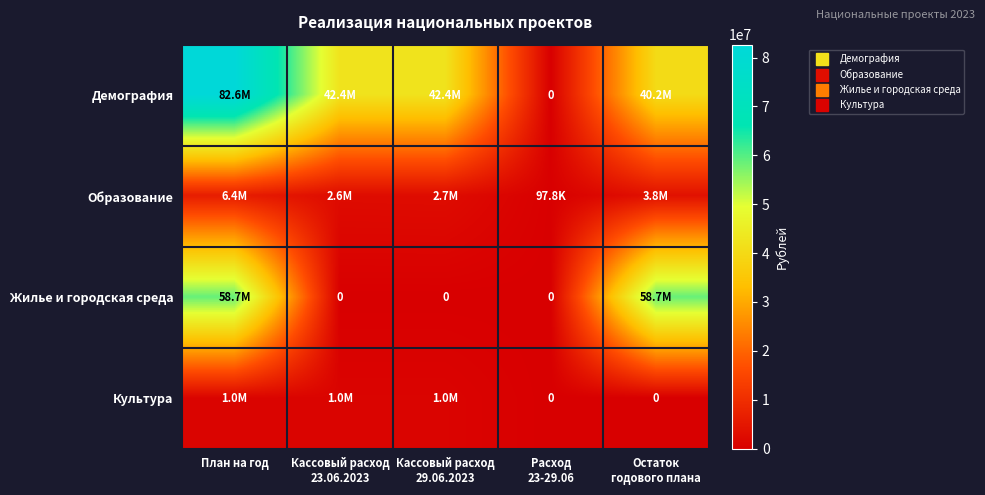

How many values in the Образование series are below 2679518?

2